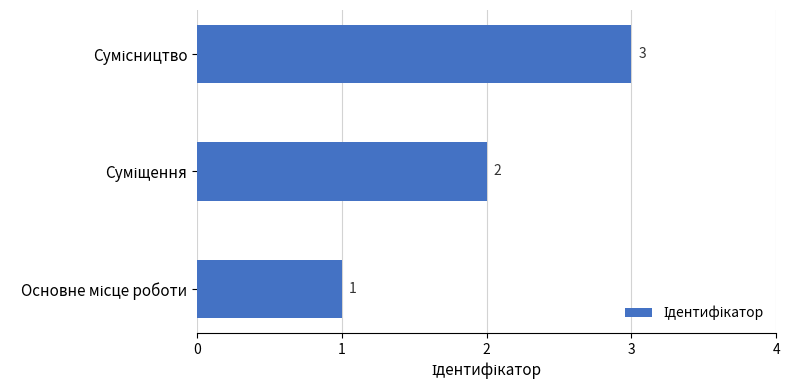

What is the maximum value shown in the chart?

3